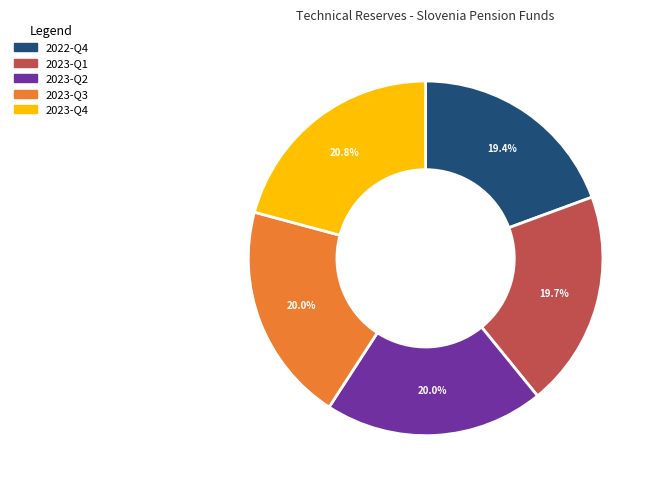

Which slice is the largest?

2023-Q4